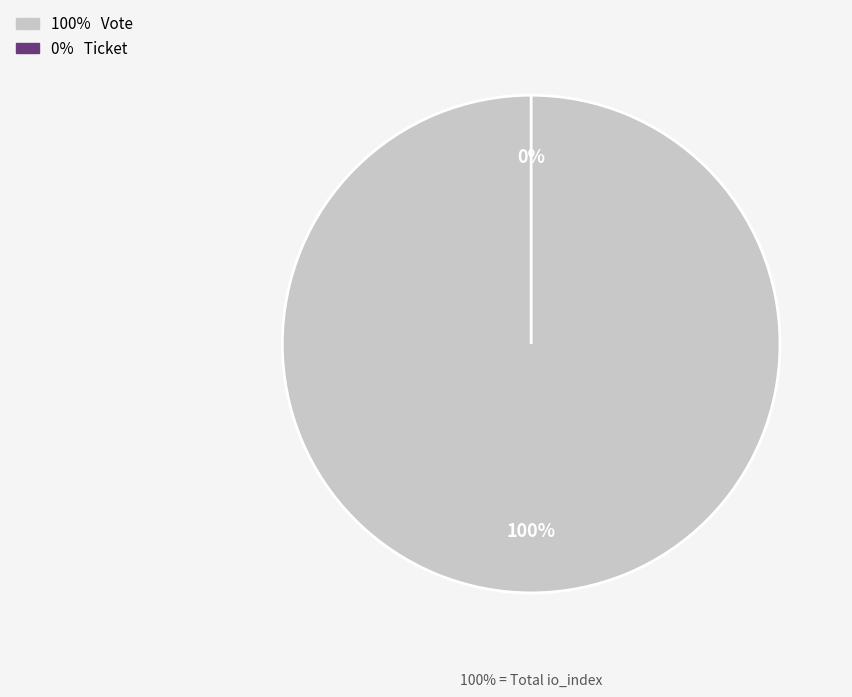

The Vote slice represents 100% of the pie. True or false?

True